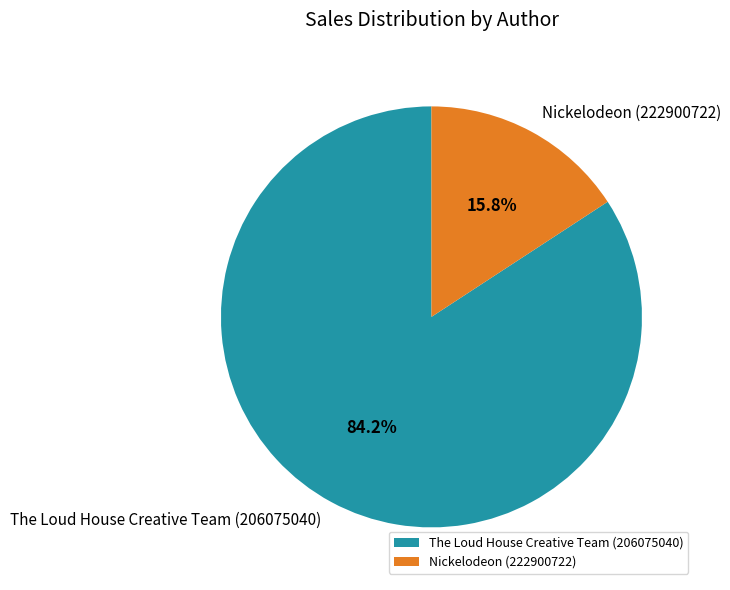

How many slices are in this pie chart?

2